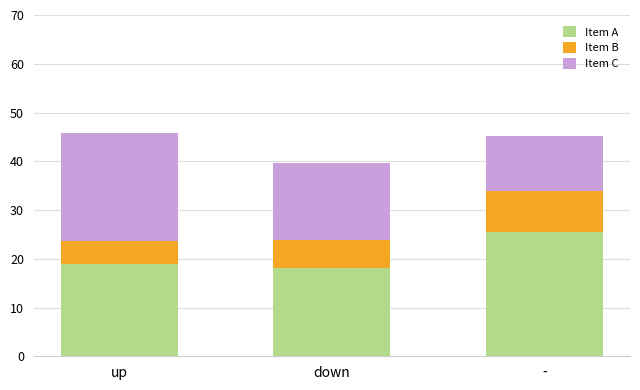

What are all the series names shown in the legend?

Item A, Item B, Item C